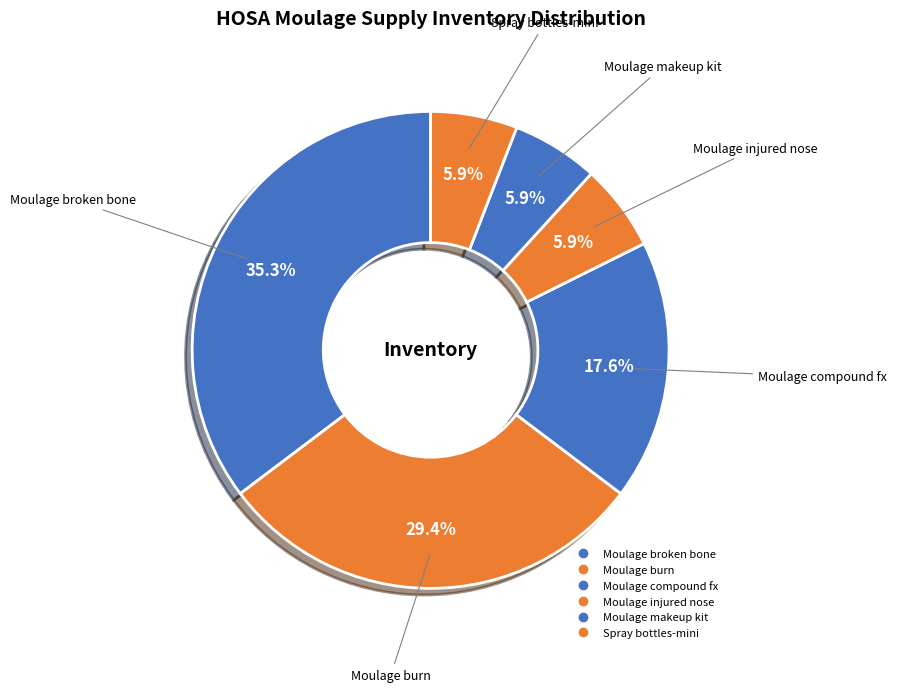

Does Spray bottles-mini account for over 50% of the chart?

No